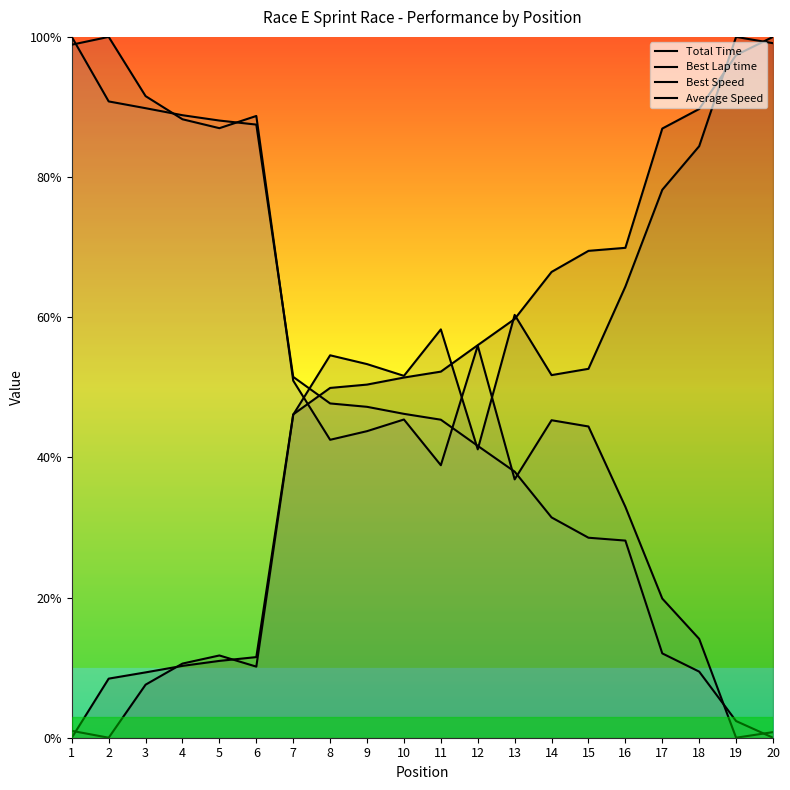

What is the value of the Best Speed point at the 2nd from the left?

1.0